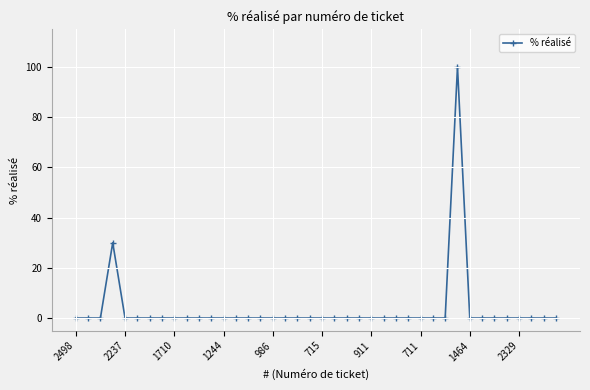

What is the value of the 32nd point from the left?

100